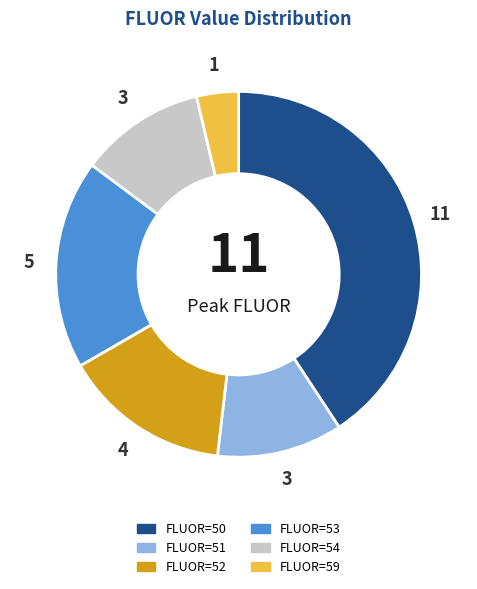

Is there any slice that represents more than half of the pie?

No